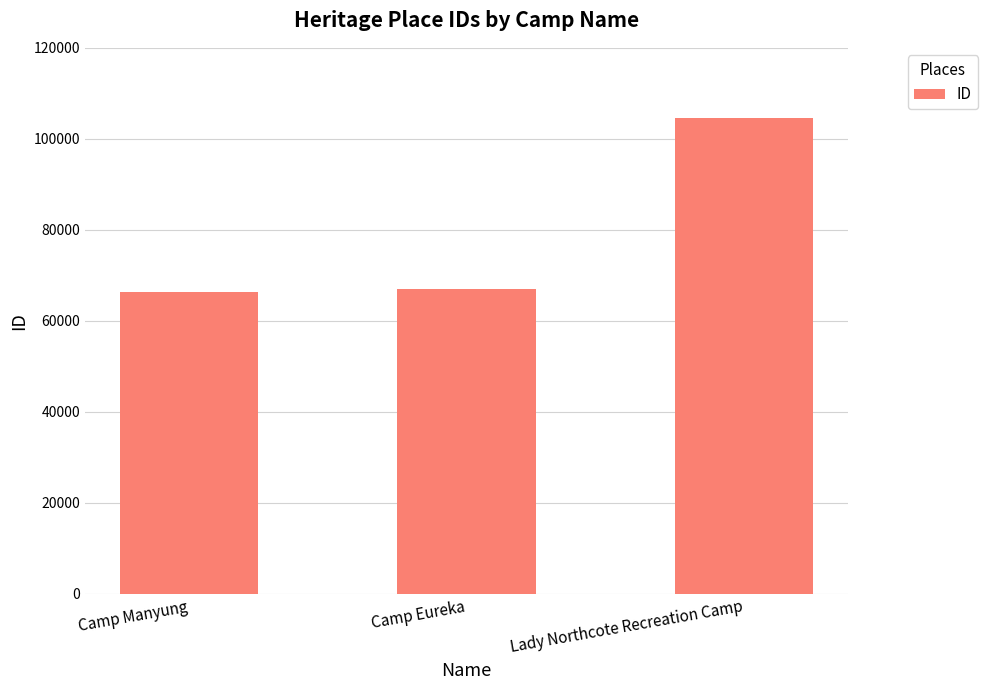

Is it true that the value at Camp Eureka is 67008?

True